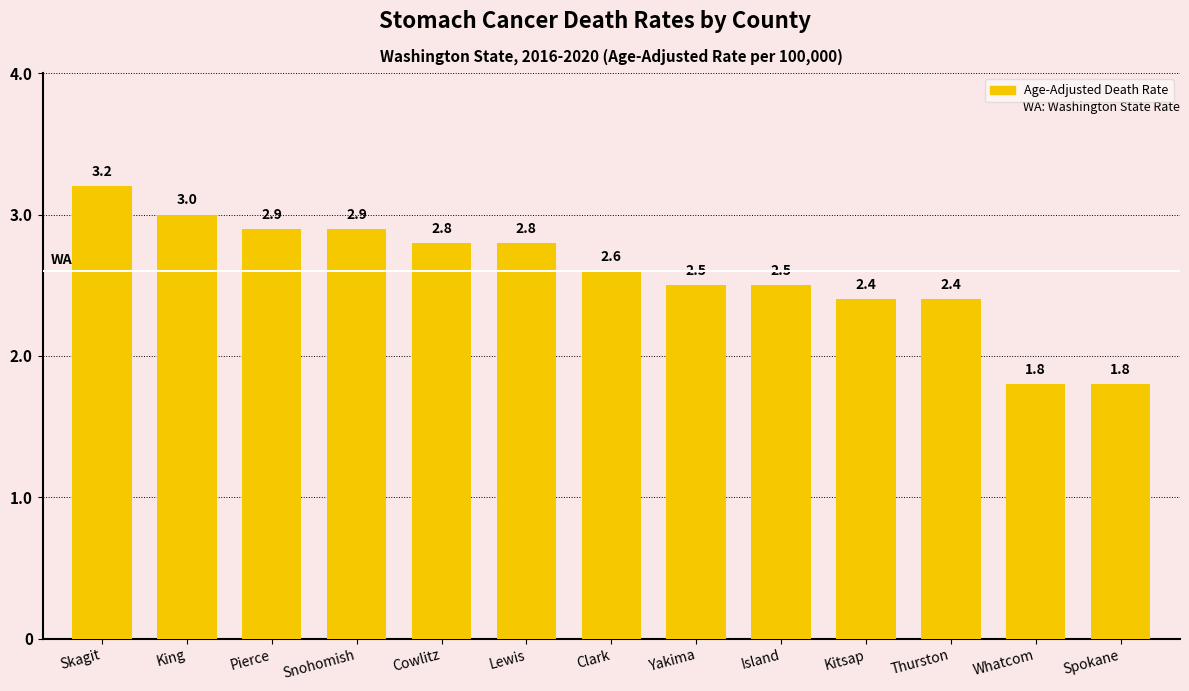

How many data points does each series have?

13